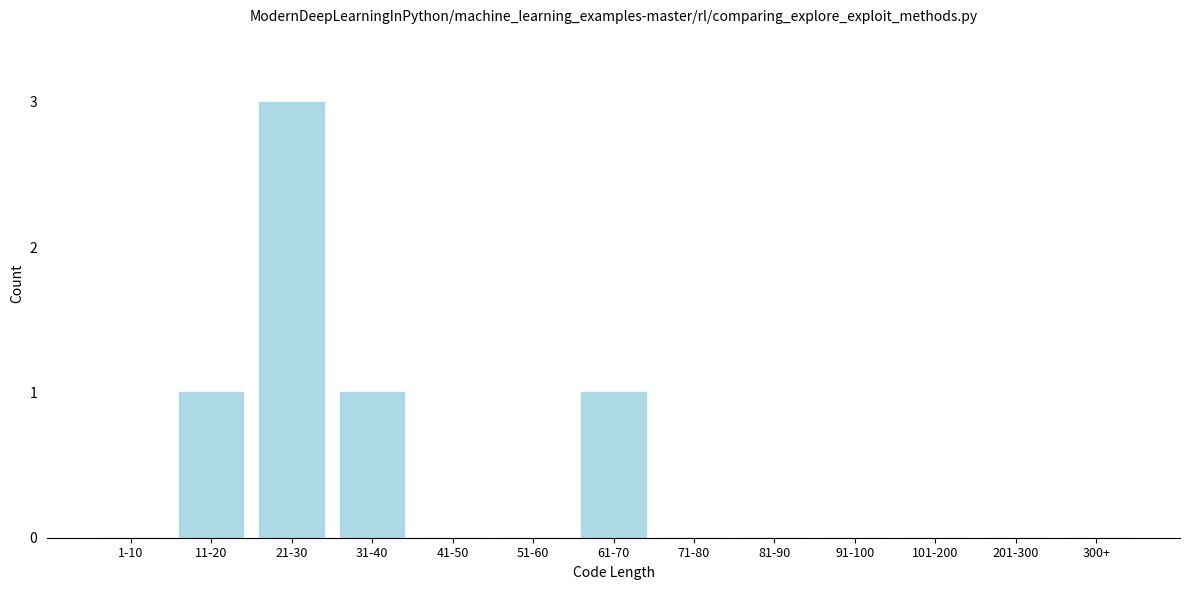

Reading right to left, what are all the values shown in this chart?

300+=0	201-300=0	101-200=0	91-100=0	81-90=0	71-80=0	61-70=1	51-60=0	41-50=0	31-40=1	21-30=3	11-20=1	1-10=0